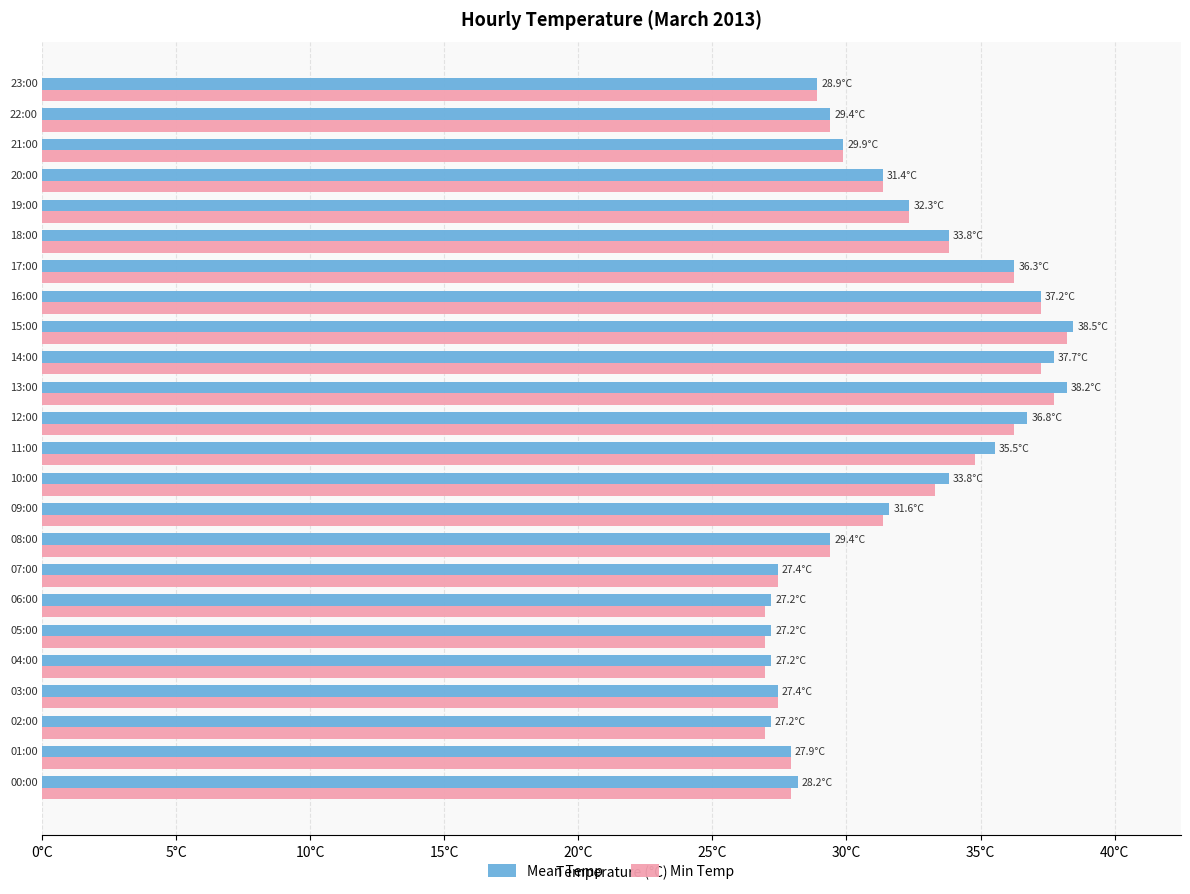

Which series has the largest range (max minus min)?

Mean Temp